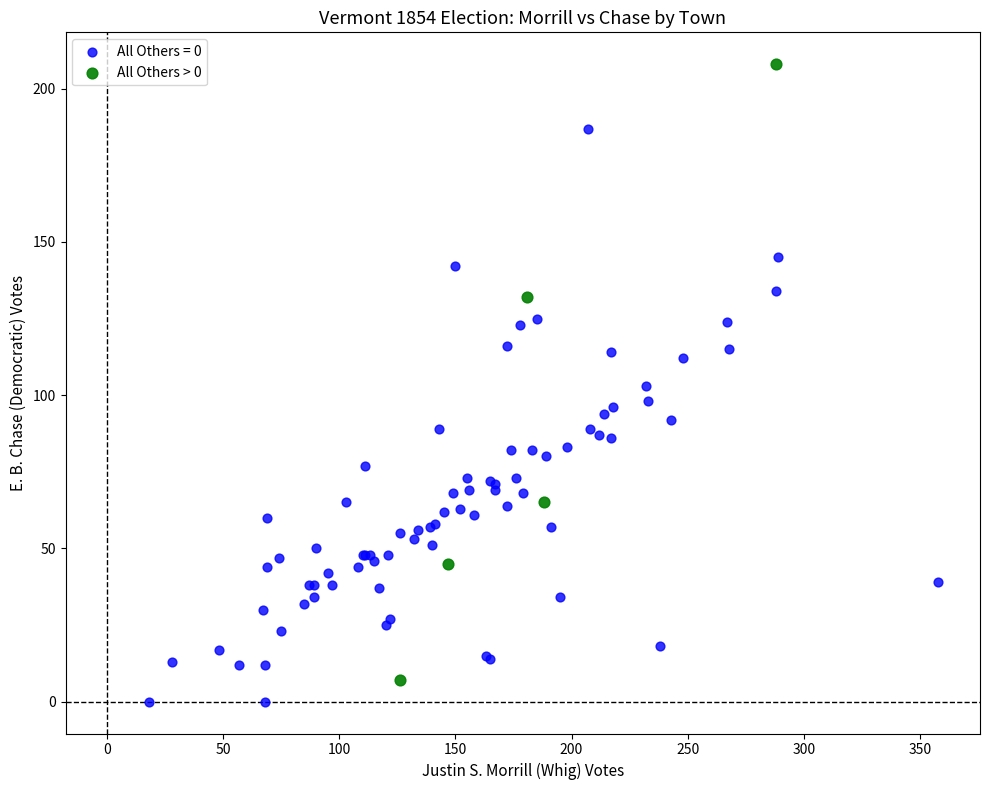

Which series contains the highest Y value?

All Others > 0